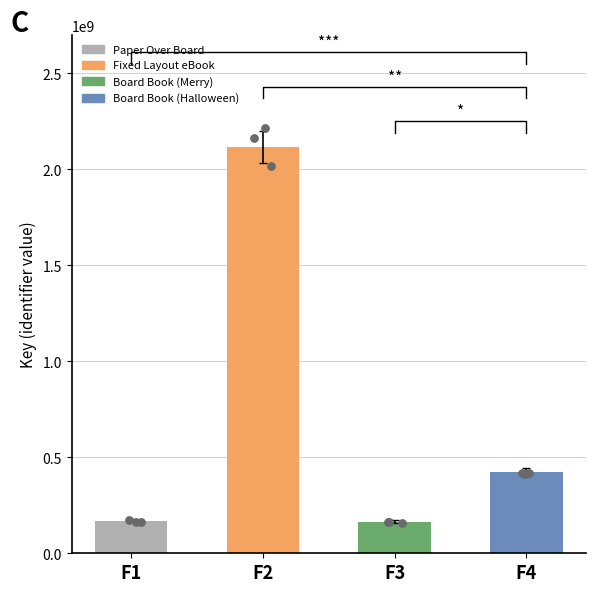

Which has a higher value, F4 or F2?

F2